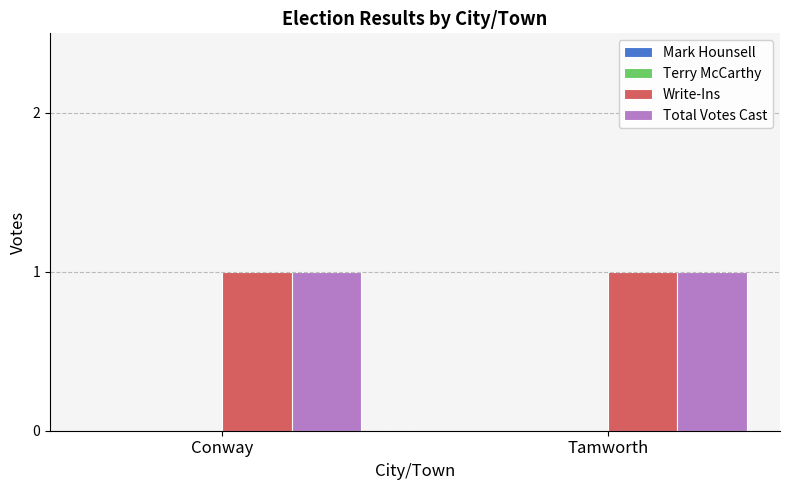

List the labels in order of Mark Hounsell value, smallest first.

Conway, Tamworth